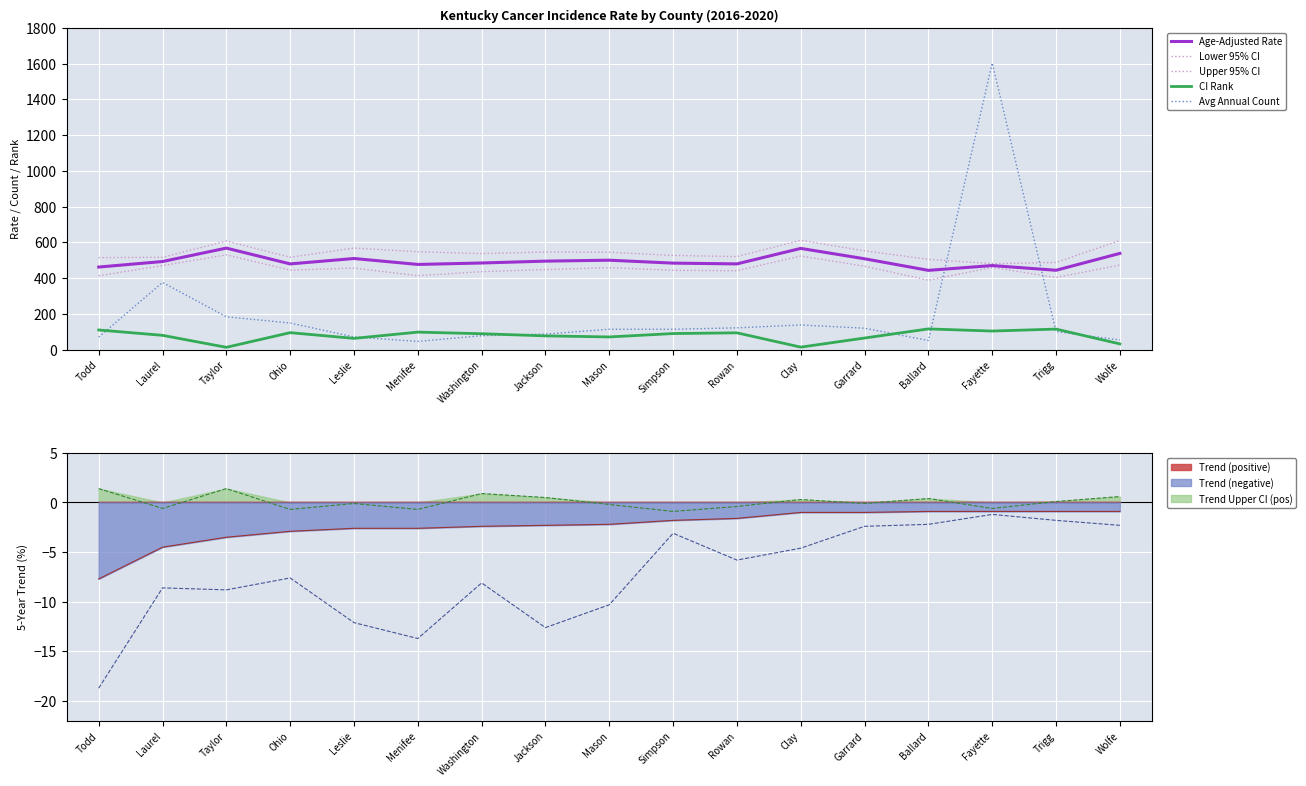

True or false: Trend (negative) has a value of -1.0 at Garrard.

True